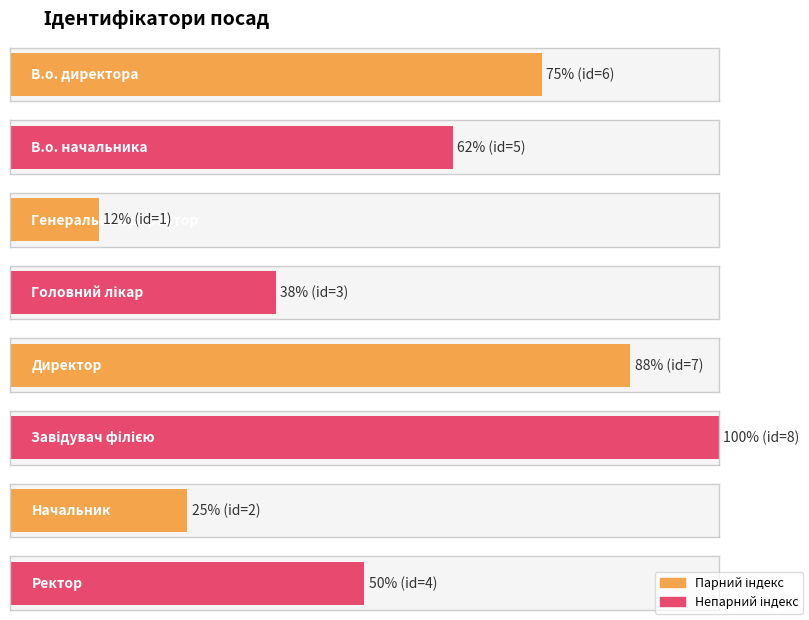

Which label corresponds to the smallest value in the chart?

Генеральний директор